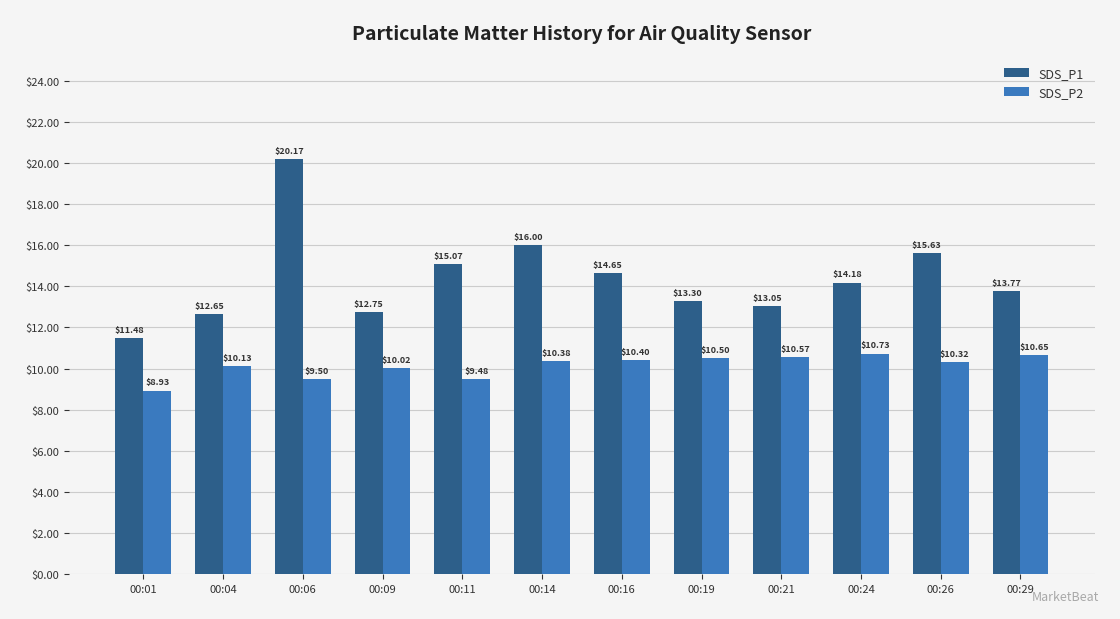

How many values in the SDS_P2 series exceed 10?

9